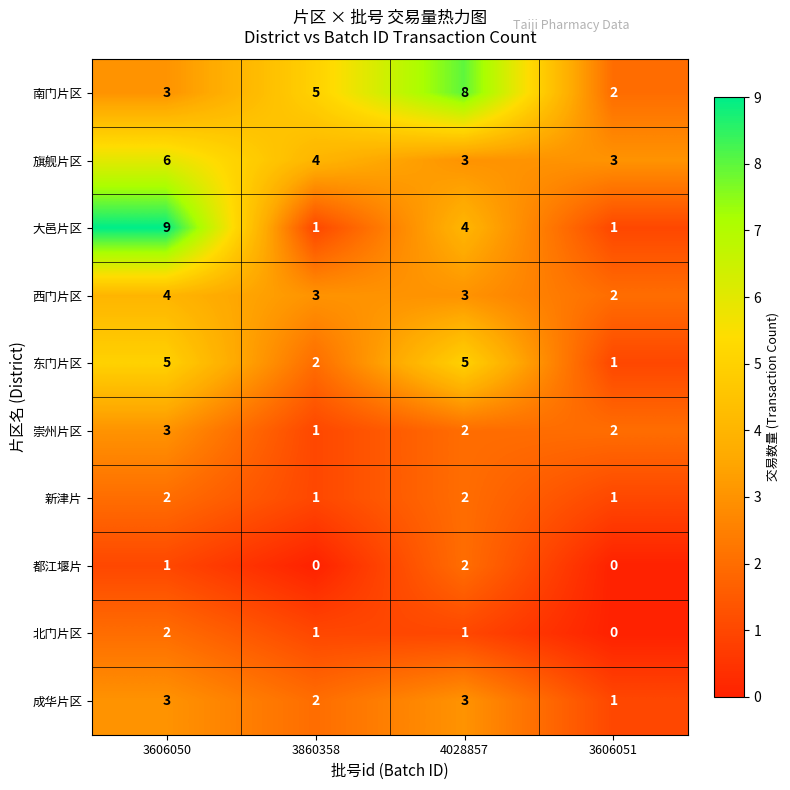

Which series has the largest range (max minus min)?

大邑片区